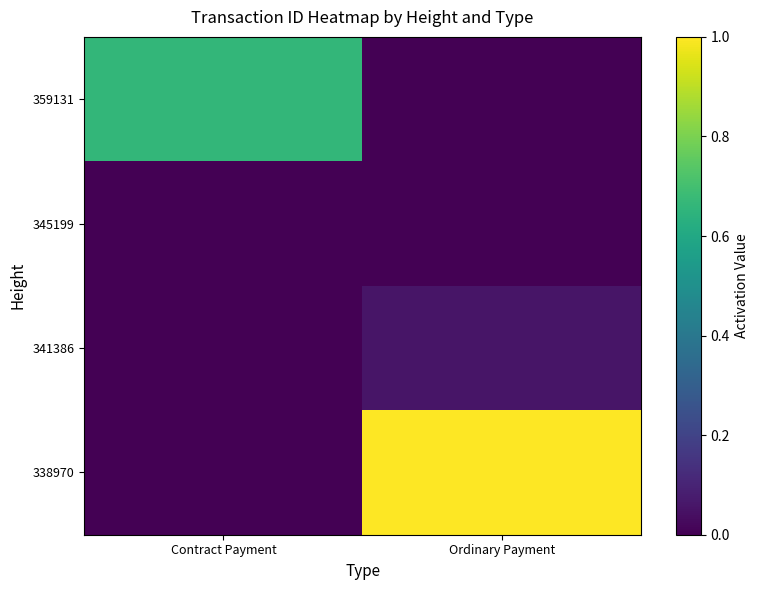

List the series in order of their peak value, highest first.

338970, 359131, 341386, 345199